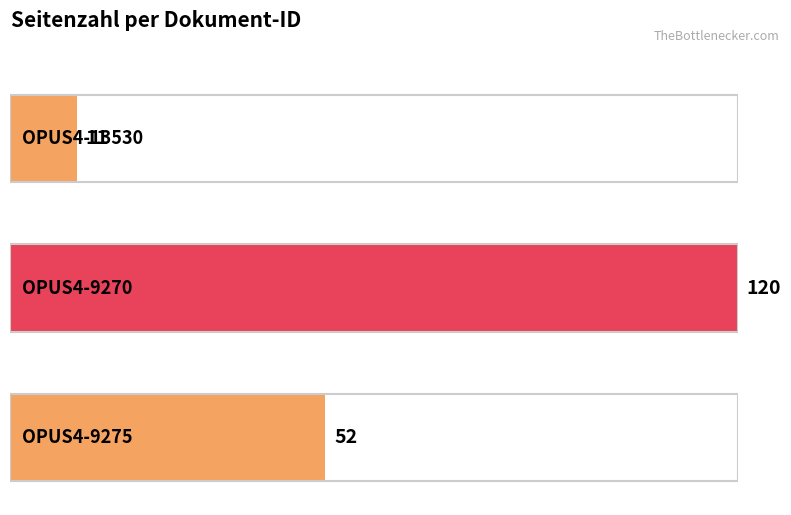

Rank the categories by value from lowest to highest.

OPUS4-13530, OPUS4-9275, OPUS4-9270